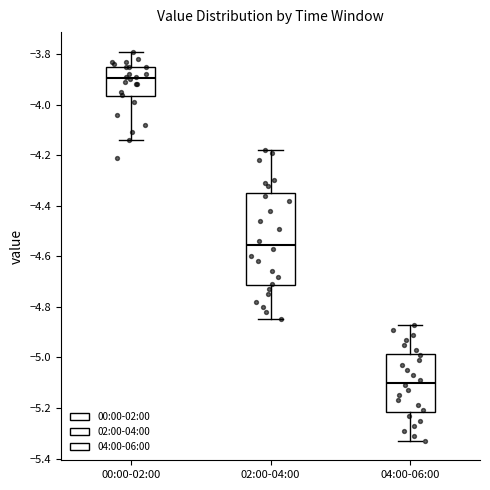

Where does the lower whisker of the box for 02:00-04:00 end on the y-axis? The values are not printed on the chart, so give them approximately, as read against the axis.

-4.84